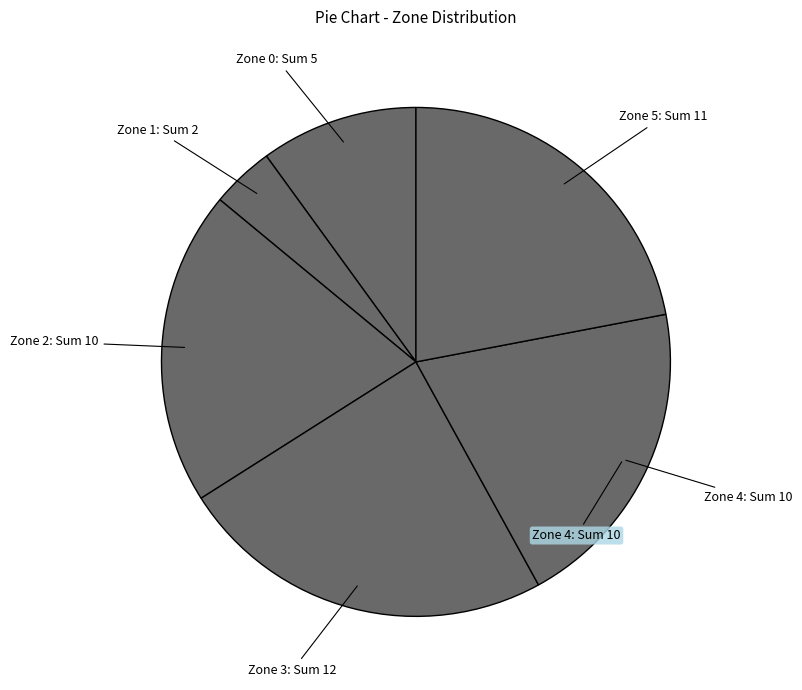

How many segments does this pie chart have?

6